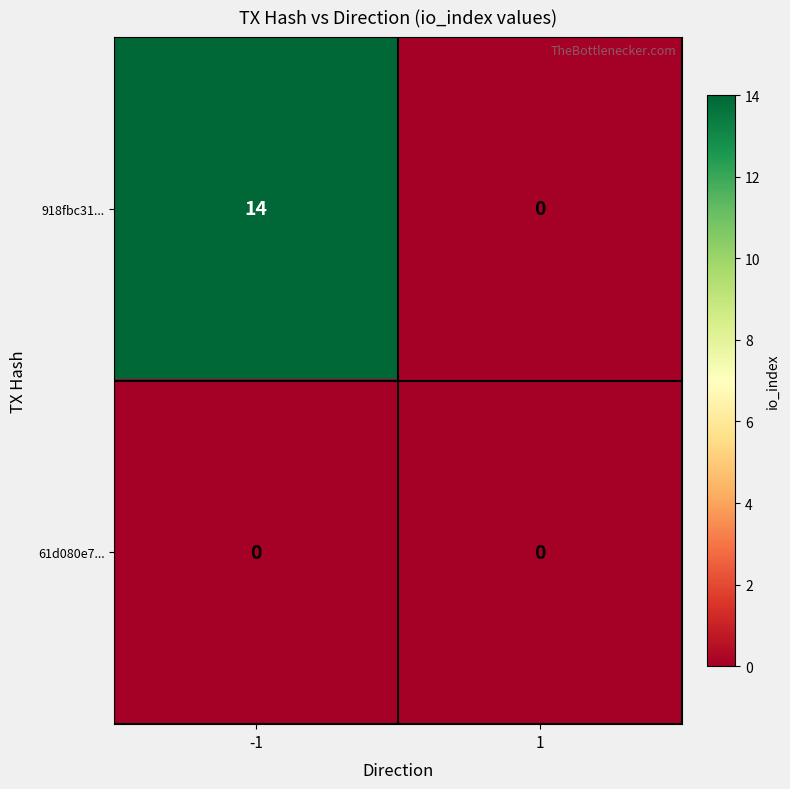

What is the difference between the maximum and minimum values in the 918fbc31... series?

14